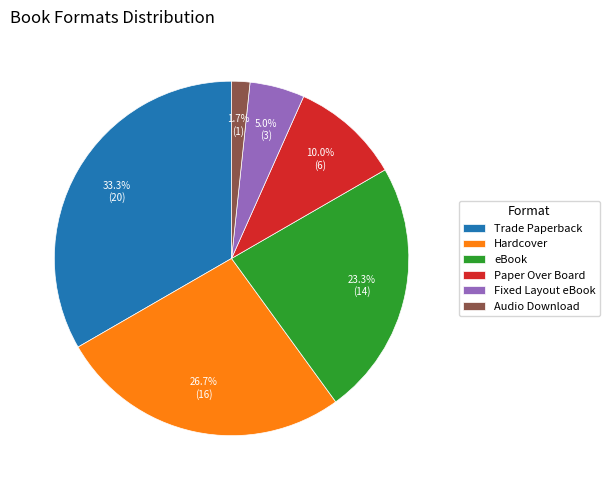

Rank the categories by value from lowest to highest.

Audio Download, Fixed Layout eBook, Paper Over Board, eBook, Hardcover, Trade Paperback